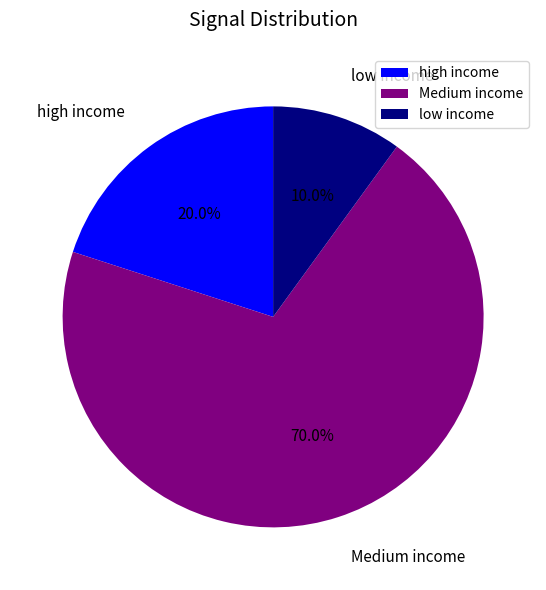

What is the largest slice in the pie chart?

Medium income